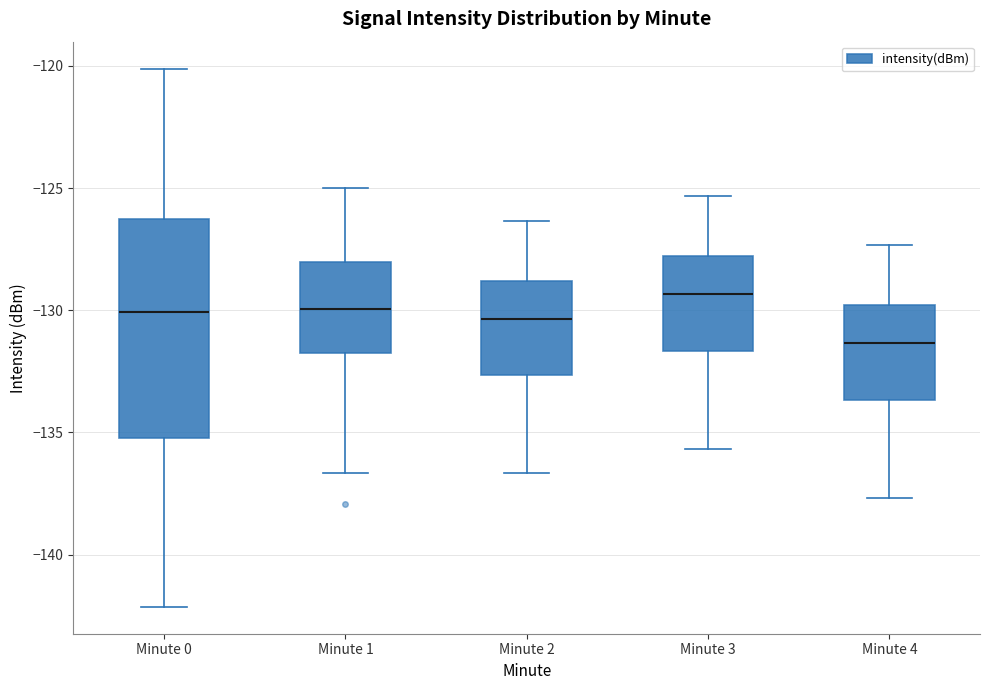

Which box's median line is the highest?

Minute 3